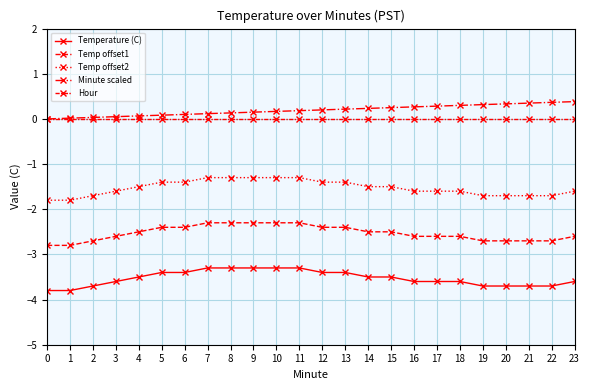

List the series in order of their peak value, highest first.

Minute scaled, Hour, Temp offset2, Temp offset1, Temperature (C)